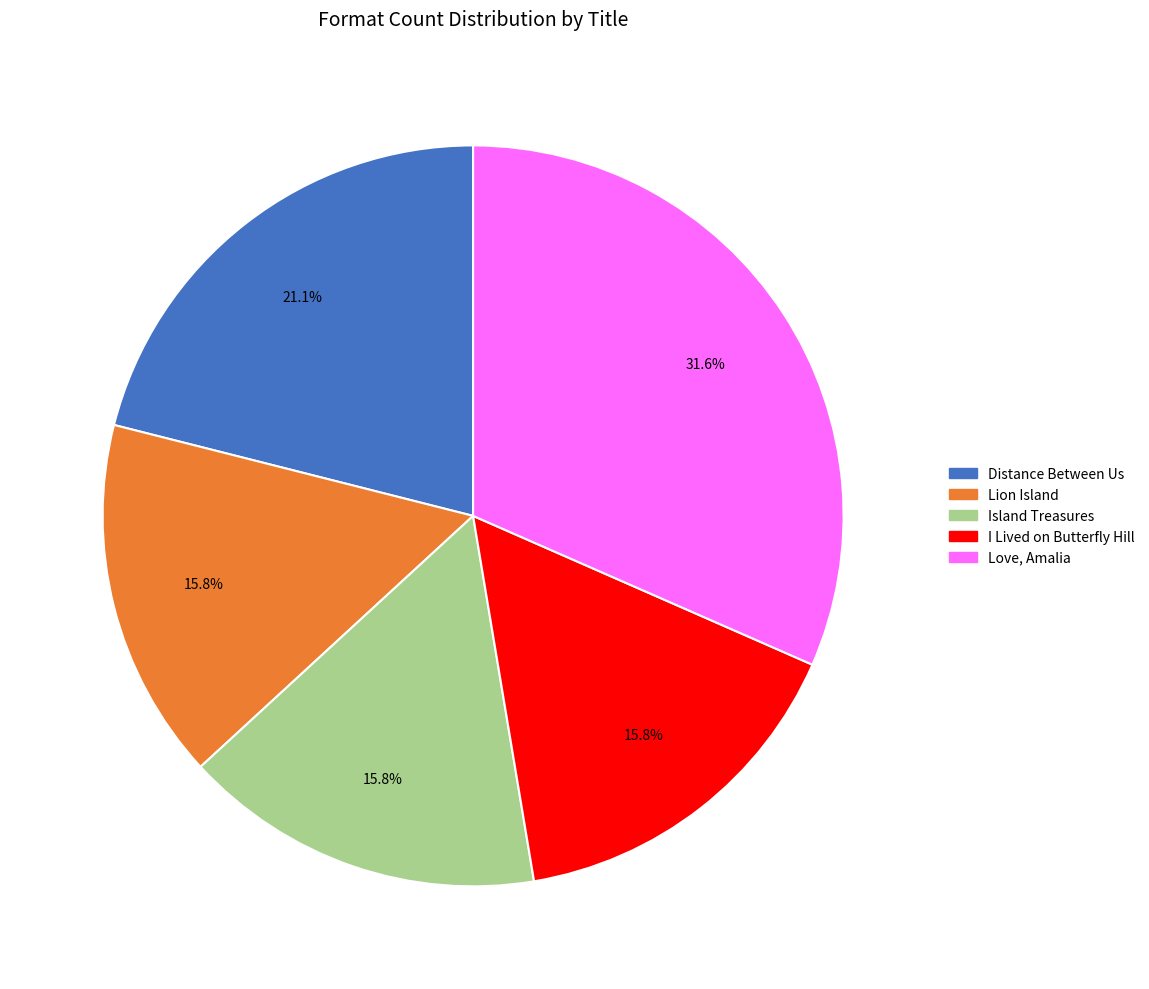

To the nearest percent, what is the difference between the largest and smallest slice percentages?

16%